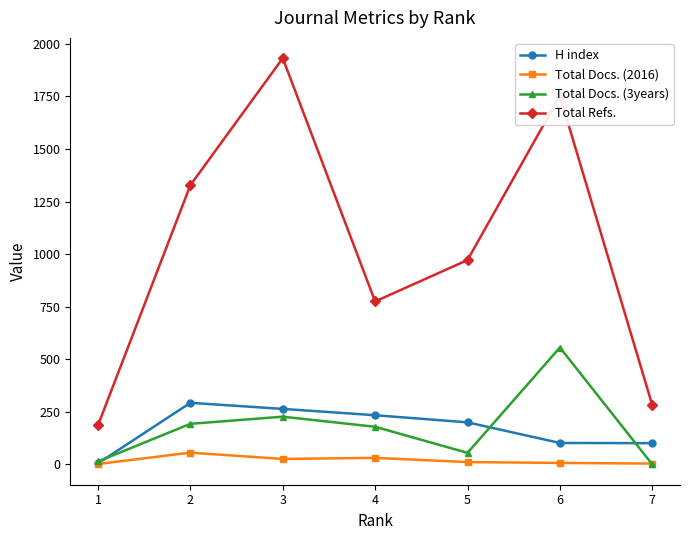

How many data points does each series have?

7